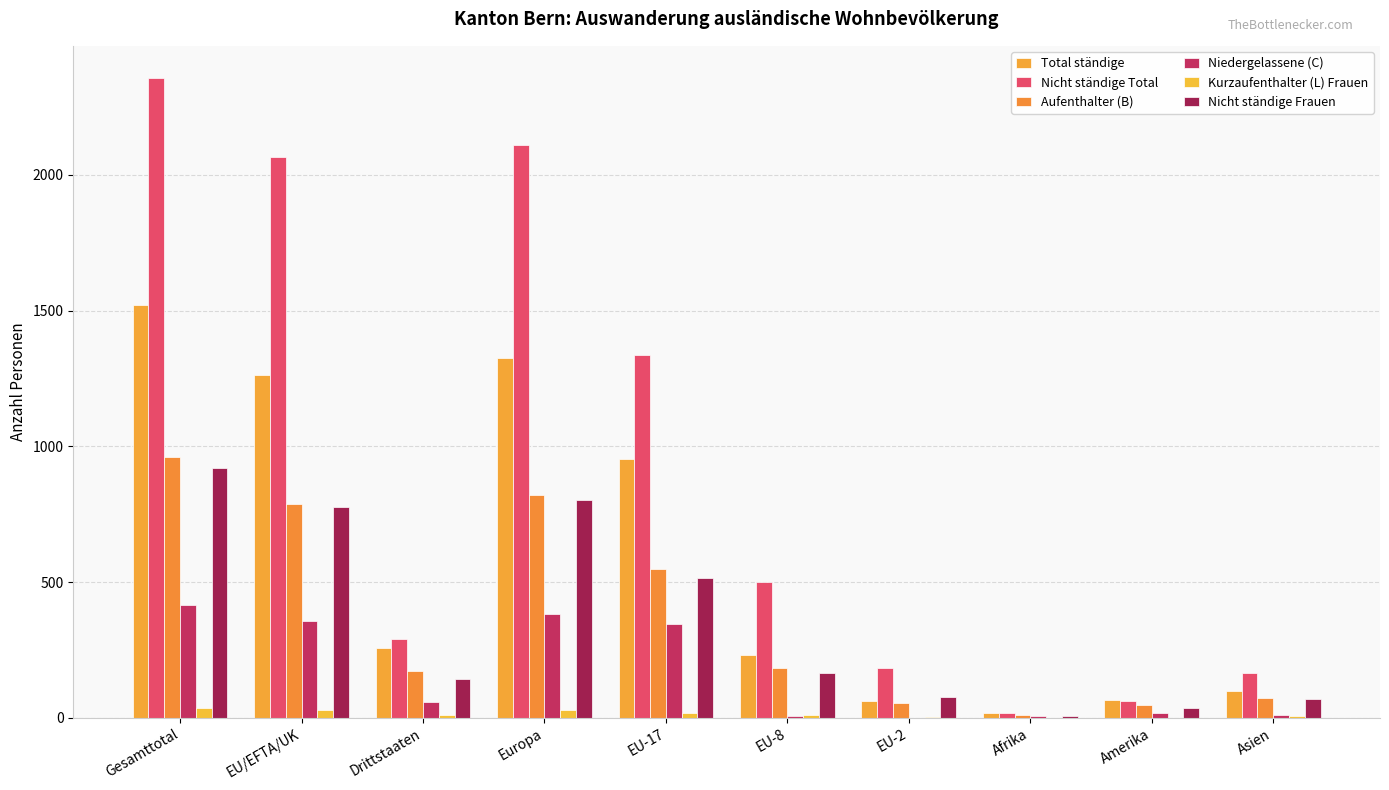

Are the bars grouped side by side (vs. stacked)?

Yes